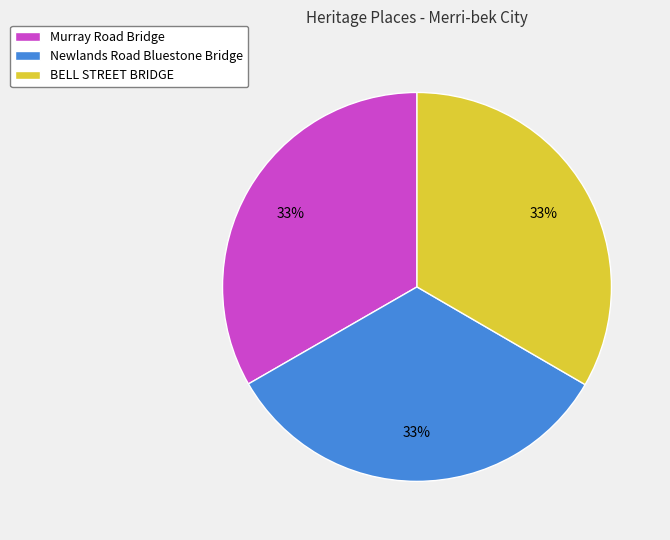

Is it true that Newlands Road Bluestone Bridge is 25% of the pie?

False